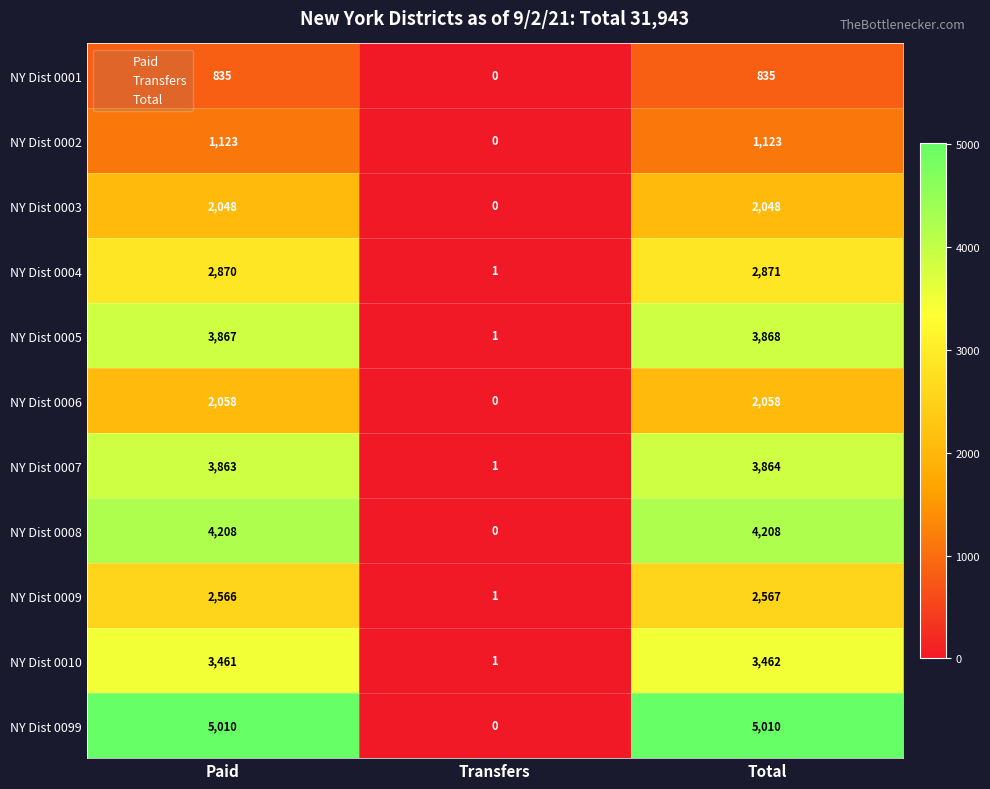

What is the sum of all NY Dist 0004 values?

5742